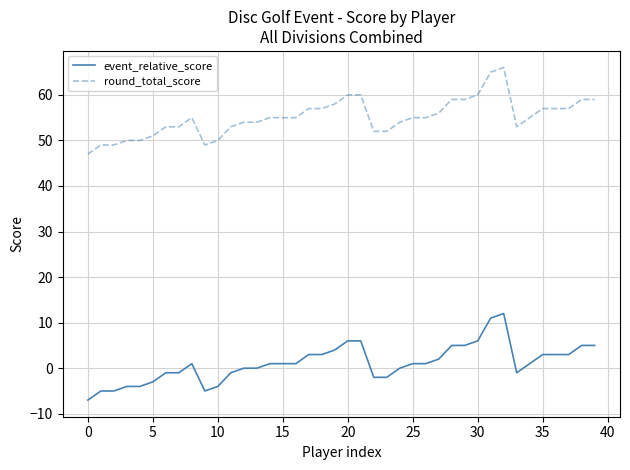

What is the maximum value for event_relative_score?

12